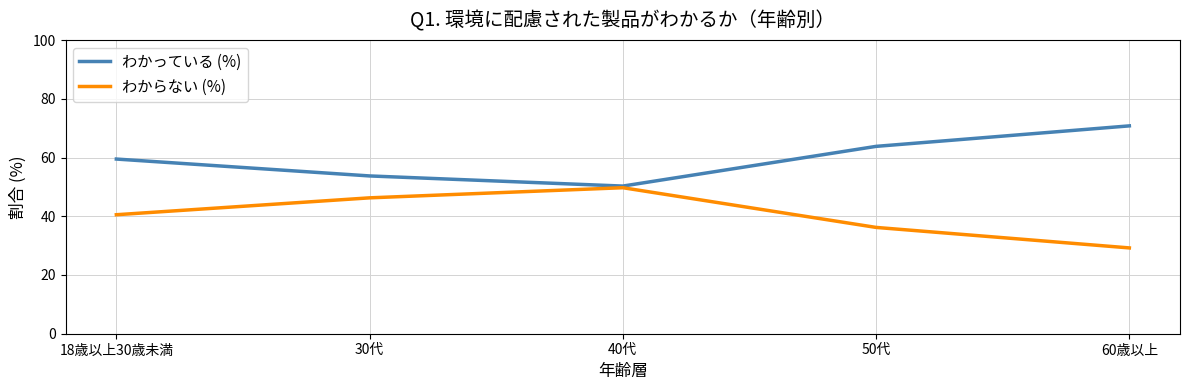

At how many categories does at least one series exceed 31?

5